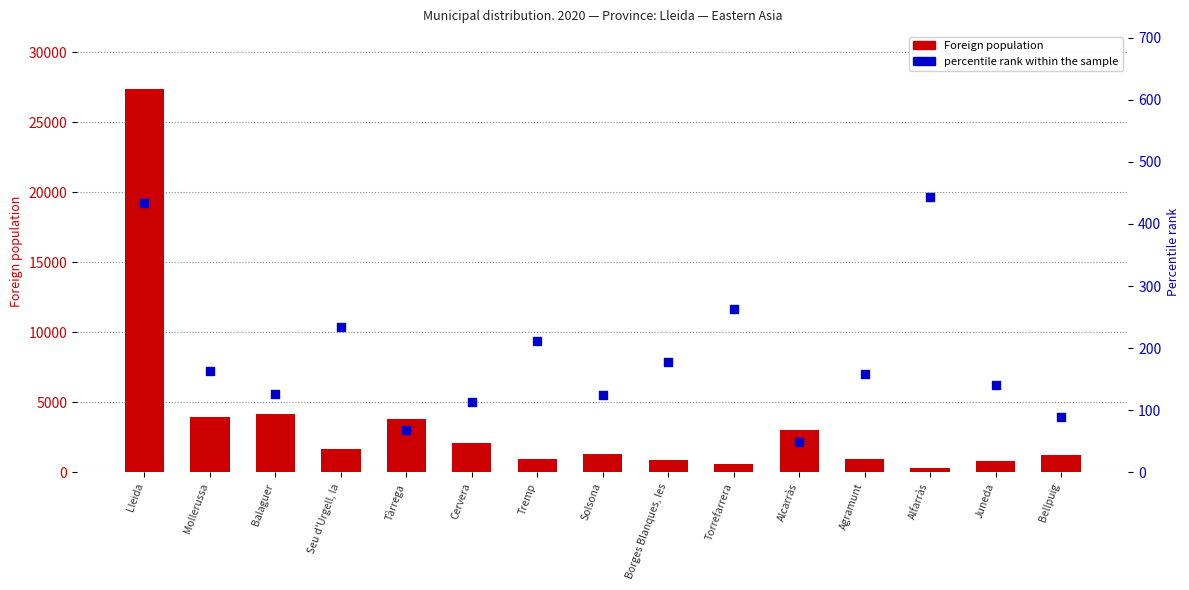

At which category is the sum across all series the highest?

Lleida